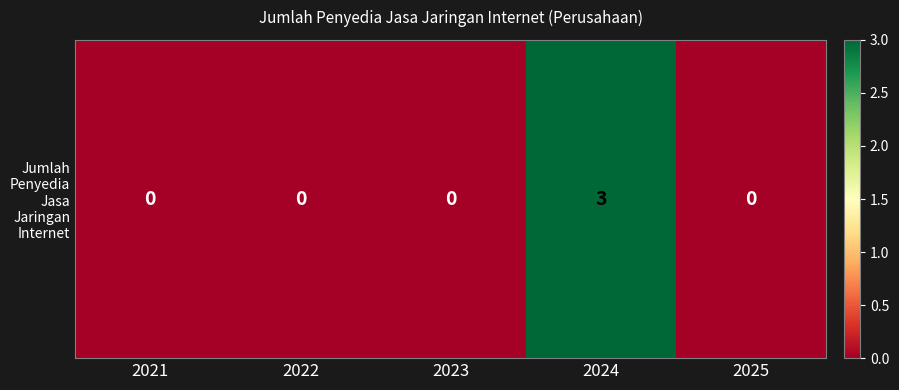

What is the change in value from 2021 to 2024?

+3